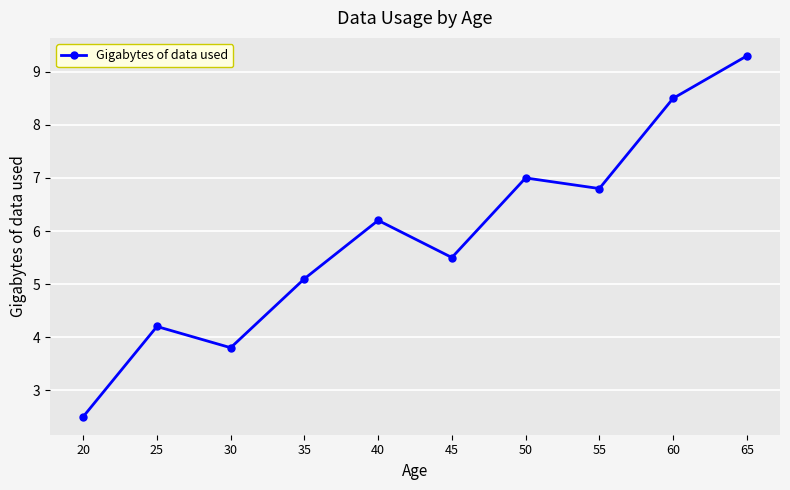

What is the maximum value shown in the chart?

9.3